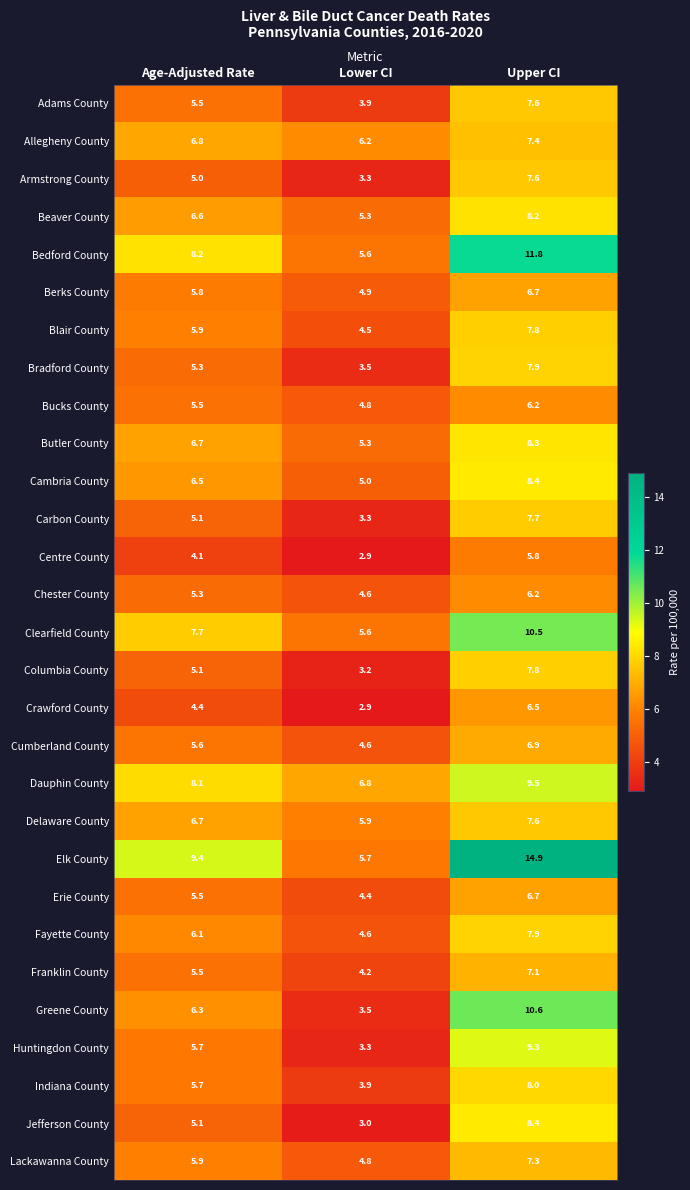

What is the sum of all Erie County values?

16.6